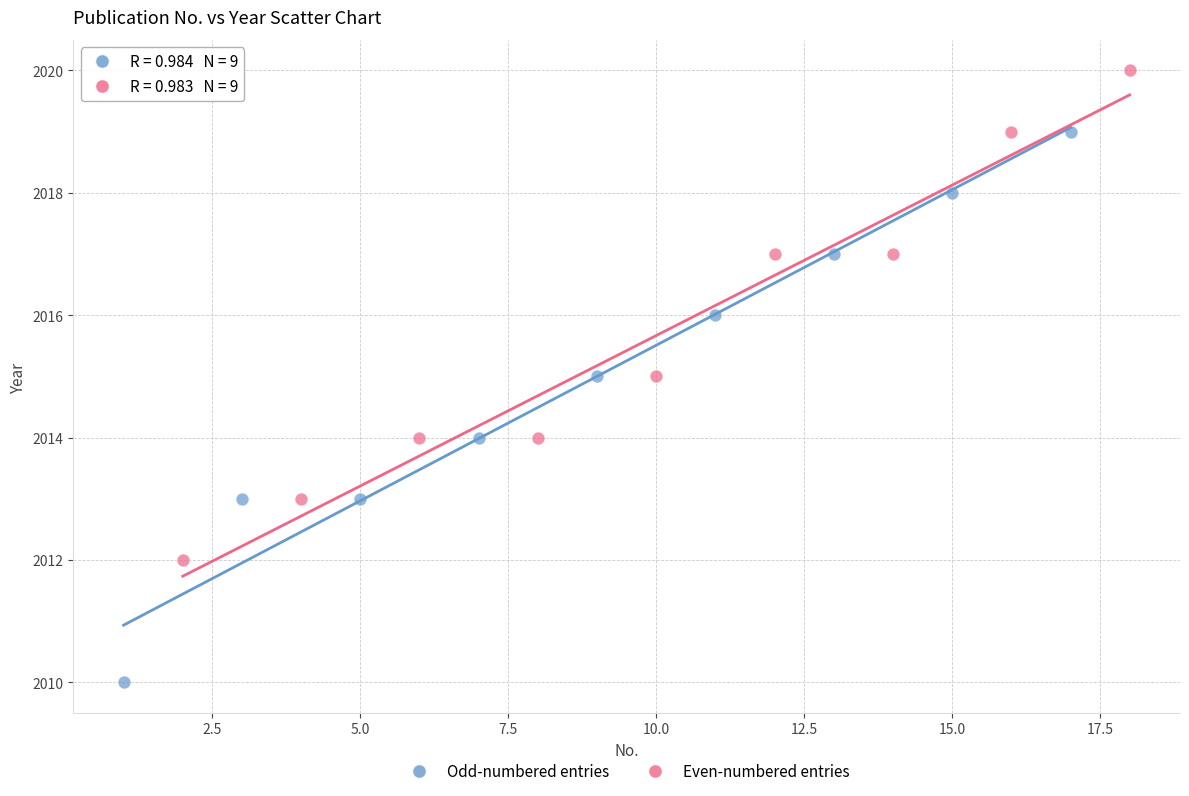

What are all the series names shown in the legend?

Odd-numbered entries, Even-numbered entries